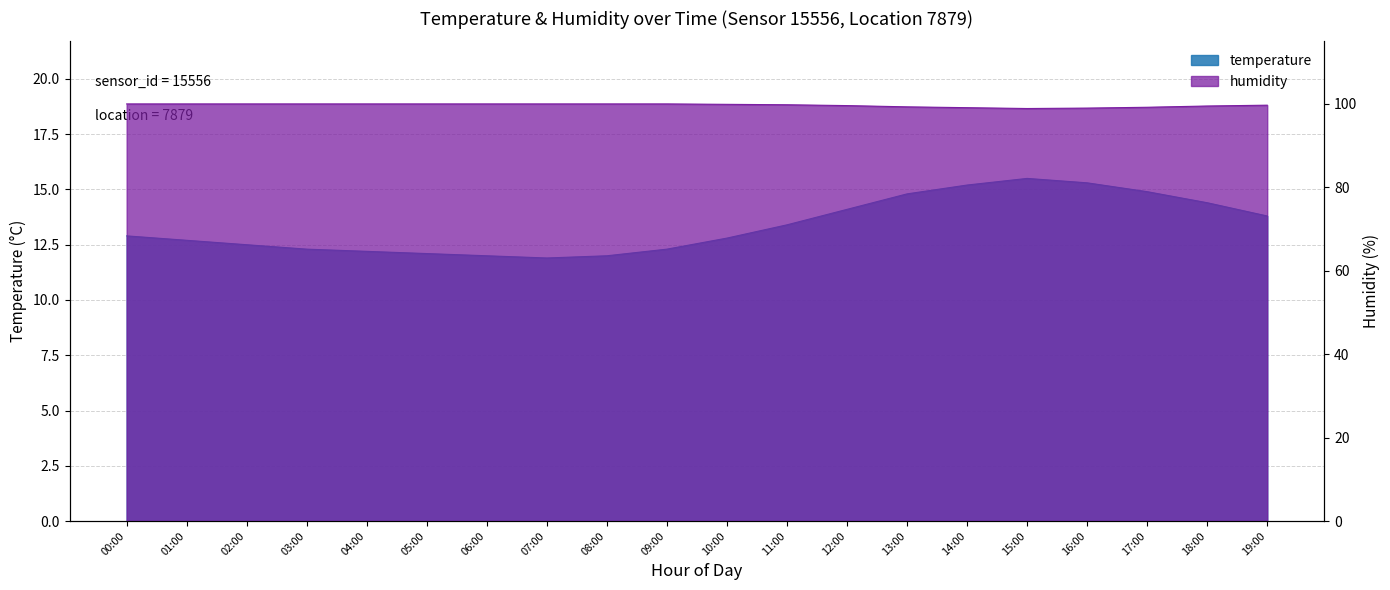

What is the sum of the temperature values at 00:00 and 17:00?

27.8